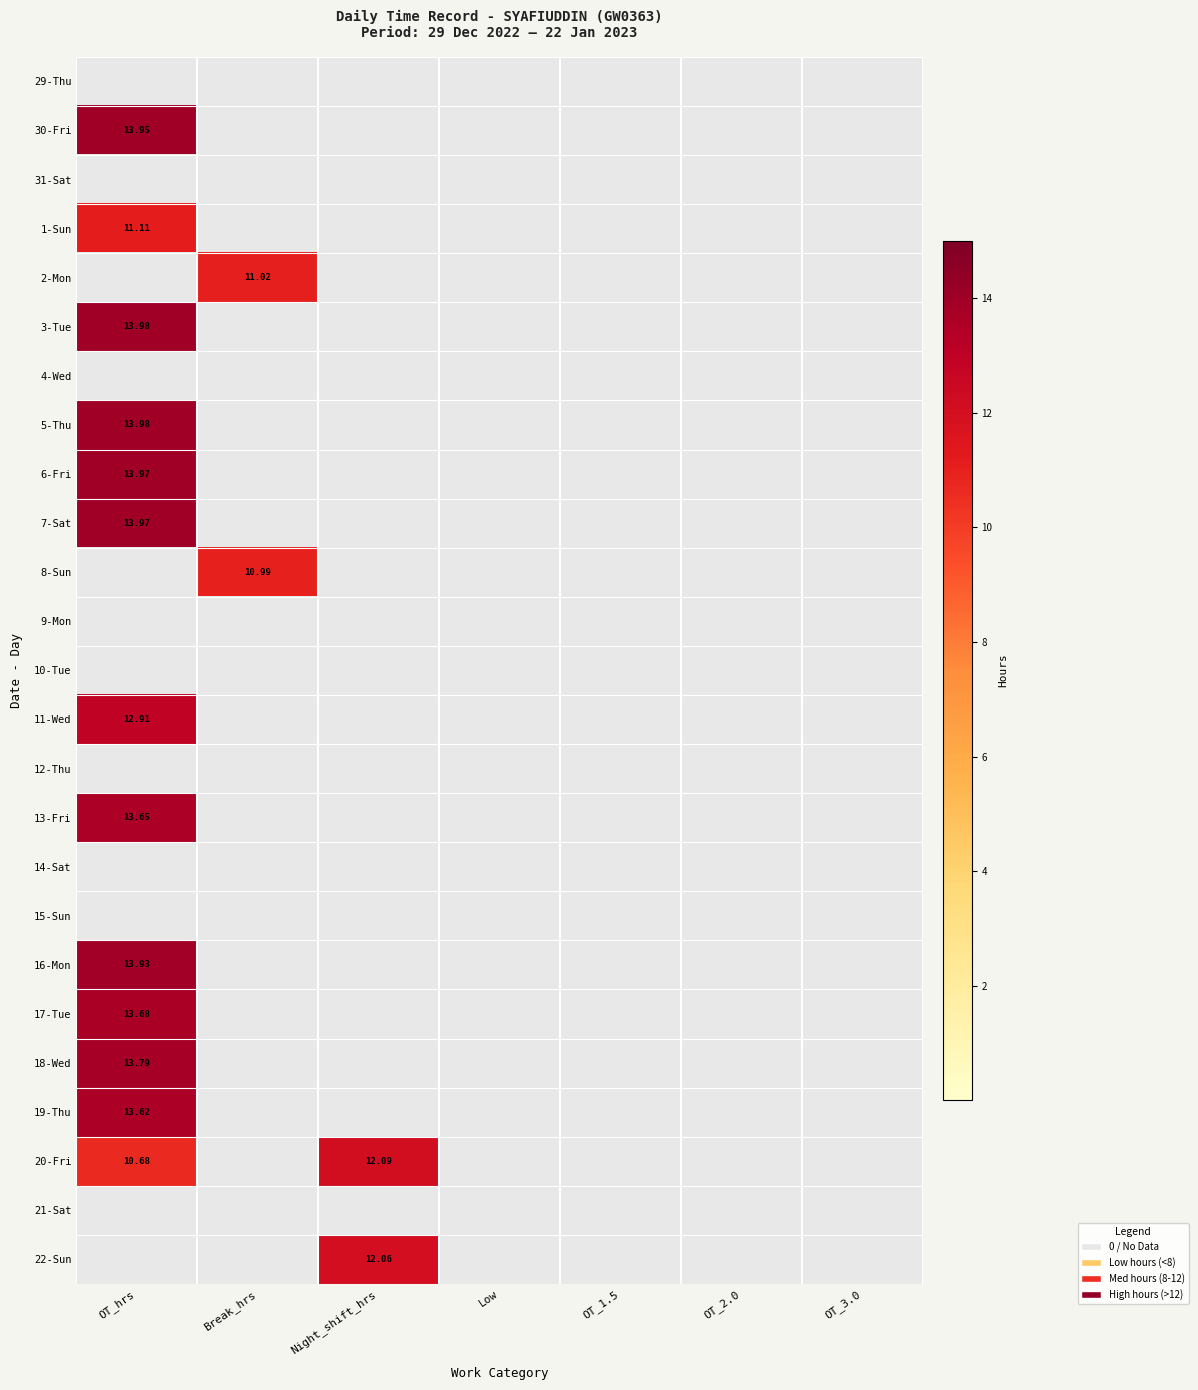

List the series in order of their peak value, lowest first.

29-Thu, 31-Sat, 4-Wed, 9-Mon, 10-Tue, 12-Thu, 14-Sat, 15-Sun, 21-Sat, 8-Sun, 2-Mon, 1-Sun, 22-Sun, 20-Fri, 11-Wed, 19-Thu, 13-Fri, 17-Tue, 18-Wed, 16-Mon, 30-Fri, 6-Fri, 7-Sat, 3-Tue, 5-Thu